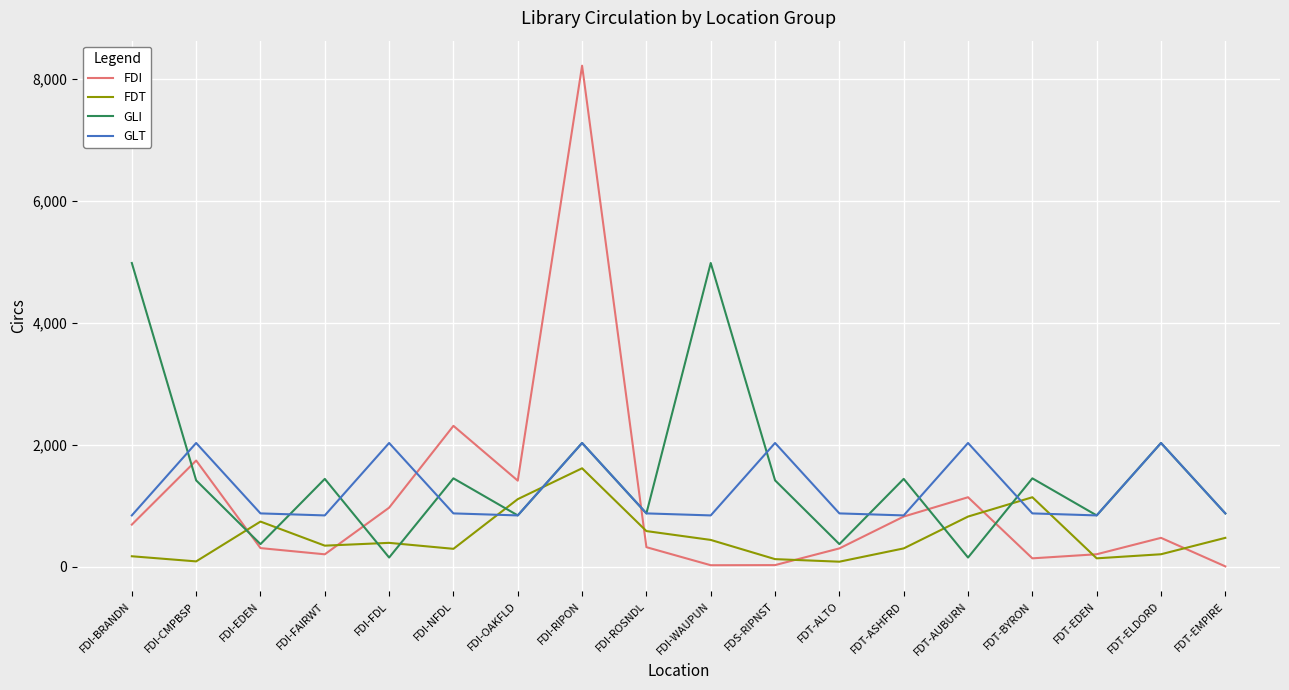

Which series ends up on top after the final intersection of FDT and GLI?

GLI